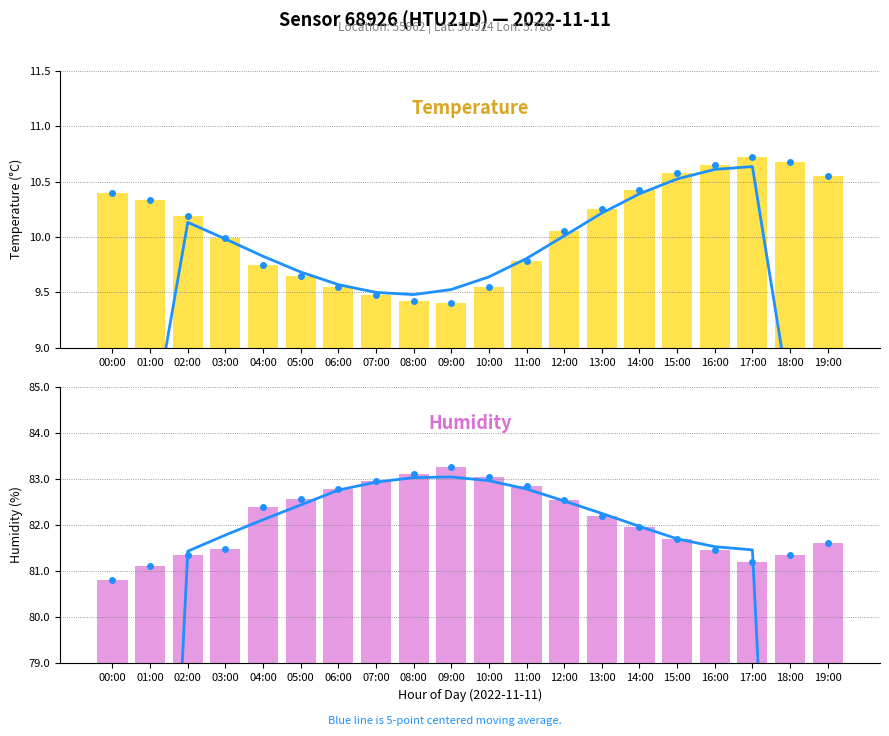

At which category is the sum across all series the highest?

11:00